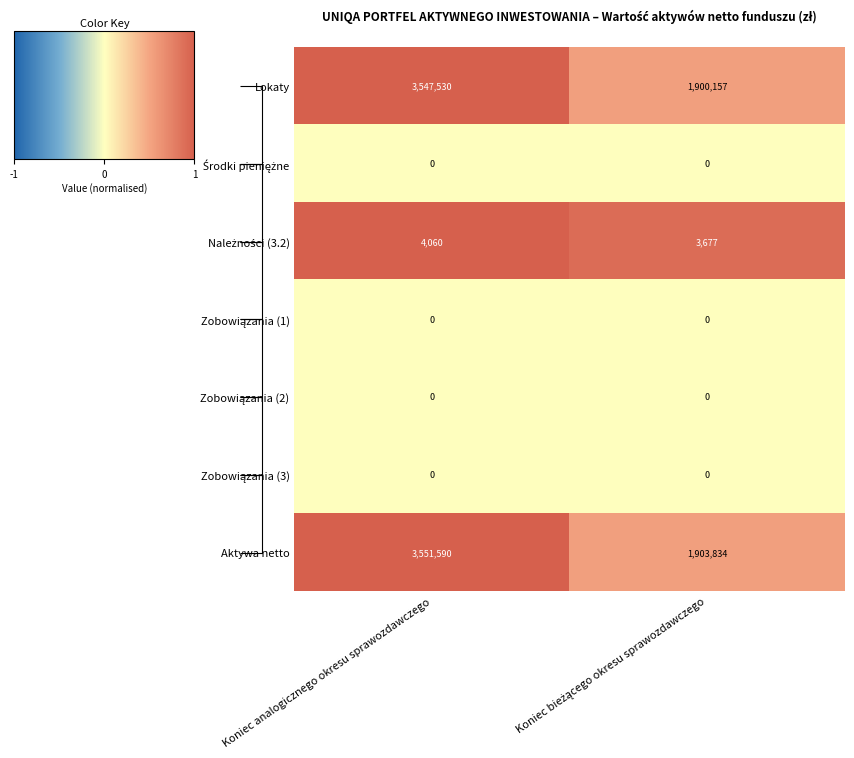

What is the average value of the Lokaty series?

2723844